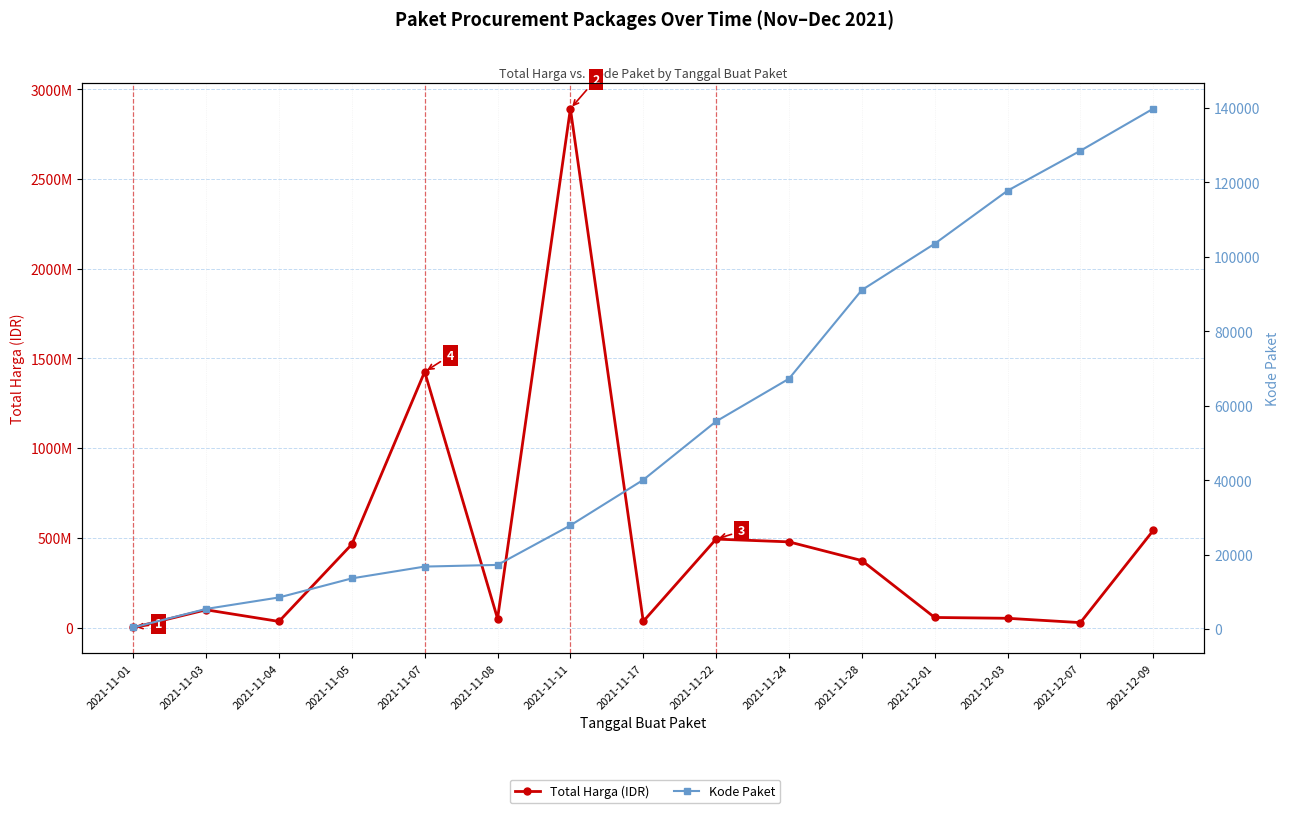

Where does the Kode Paket series first go above 40112?

2021-11-22